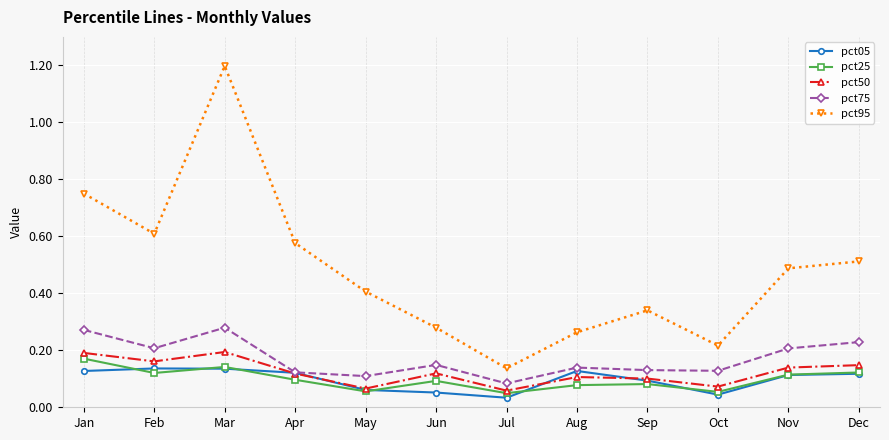

Rank the series at Feb from highest to lowest value.

pct95, pct75, pct50, pct05, pct25